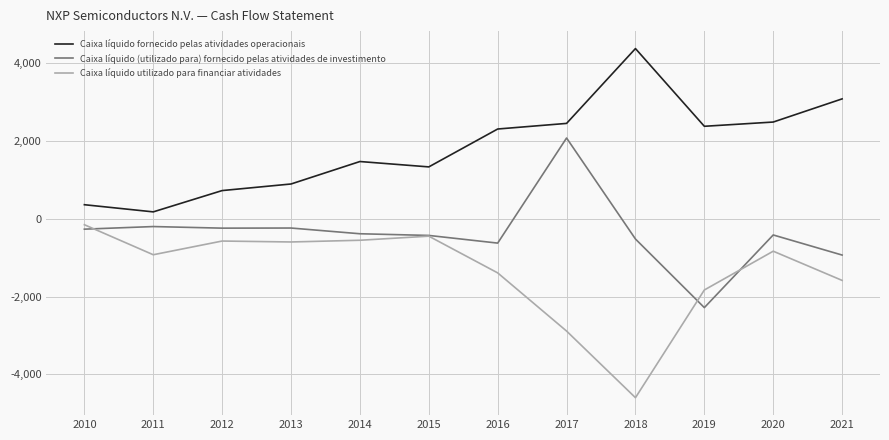

Which series has the largest total across all categories?

Caixa líquido fornecido pelas atividades operacionais